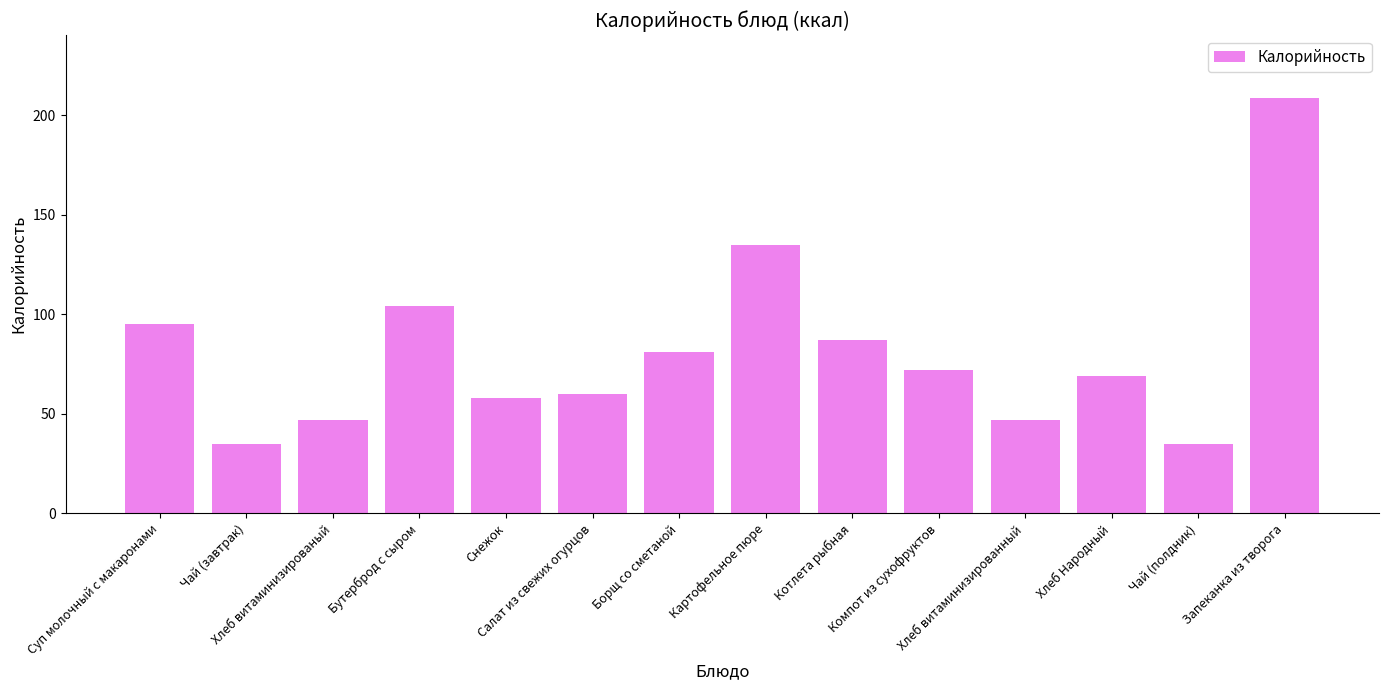

Which has a higher value, Хлеб Народный or Чай (полдник)?

Хлеб Народный